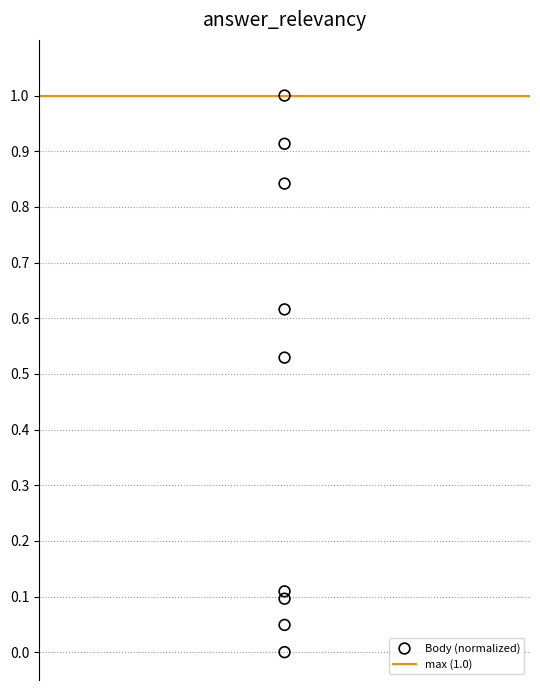

Count the number of points in this scatter plot.

9